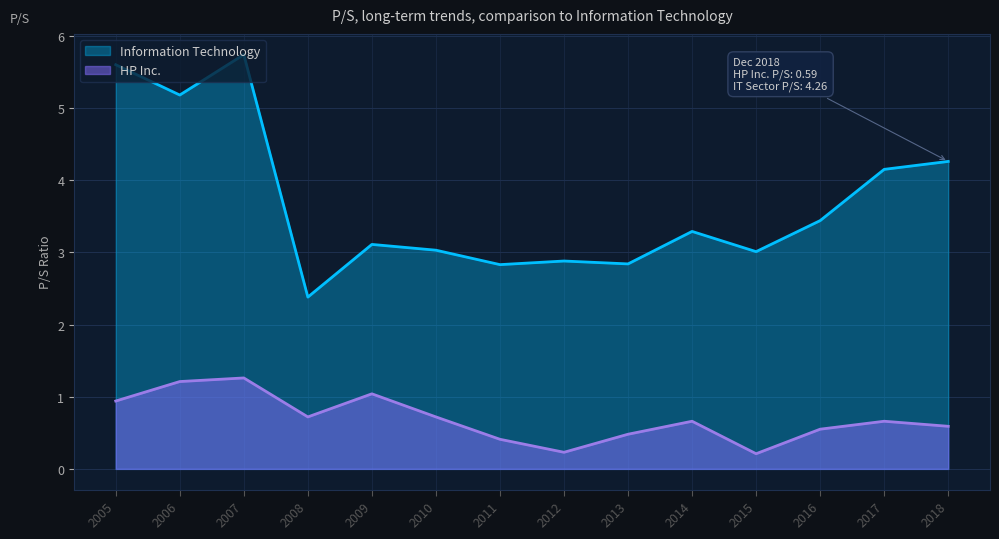

True or false: HP Inc. and Information Technology intersect in this chart.

False